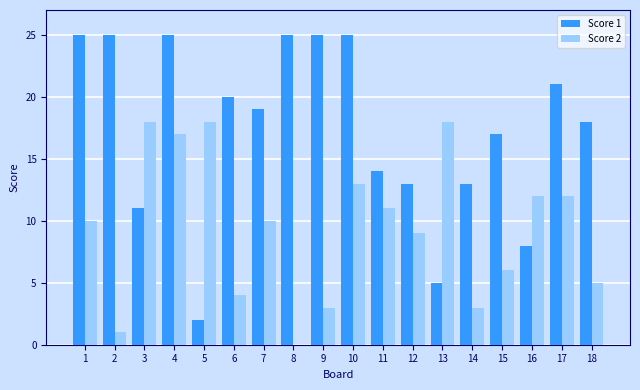

The Score 1 series shows 25 at 9. True or false?

True